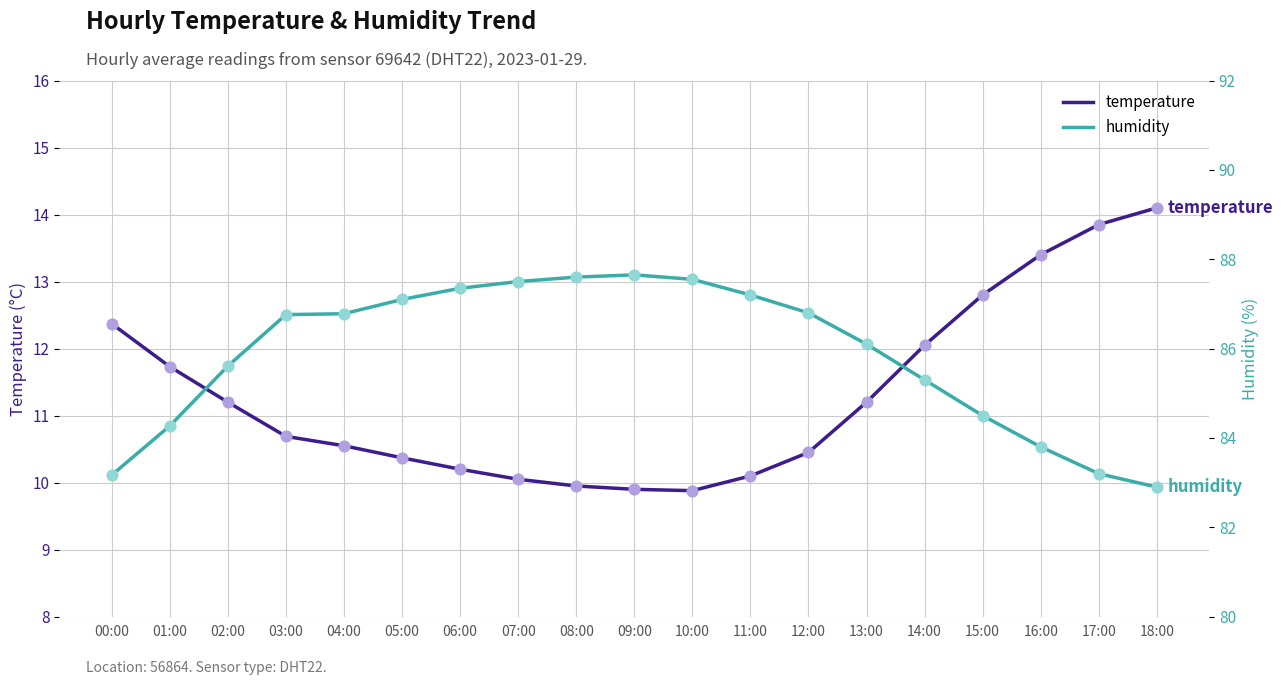

Which series reaches the minimum Y coordinate?

temperature